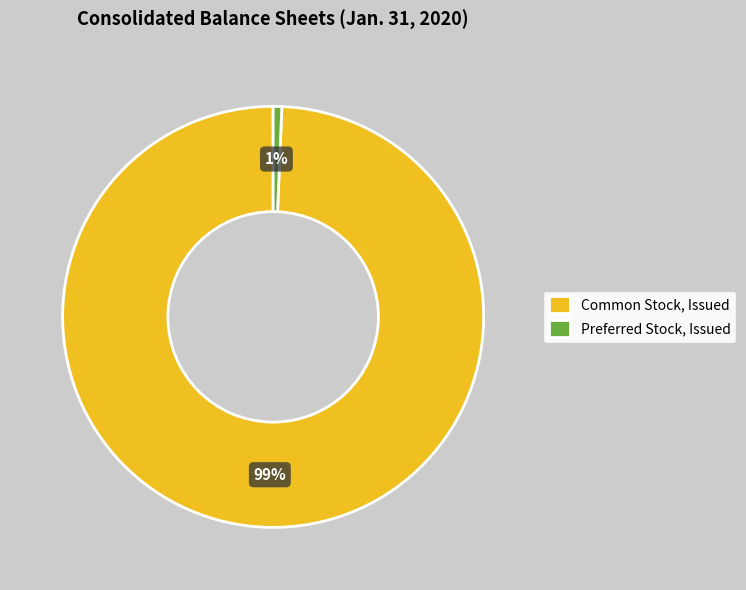

To the nearest percent, what is the average slice percentage?

50%